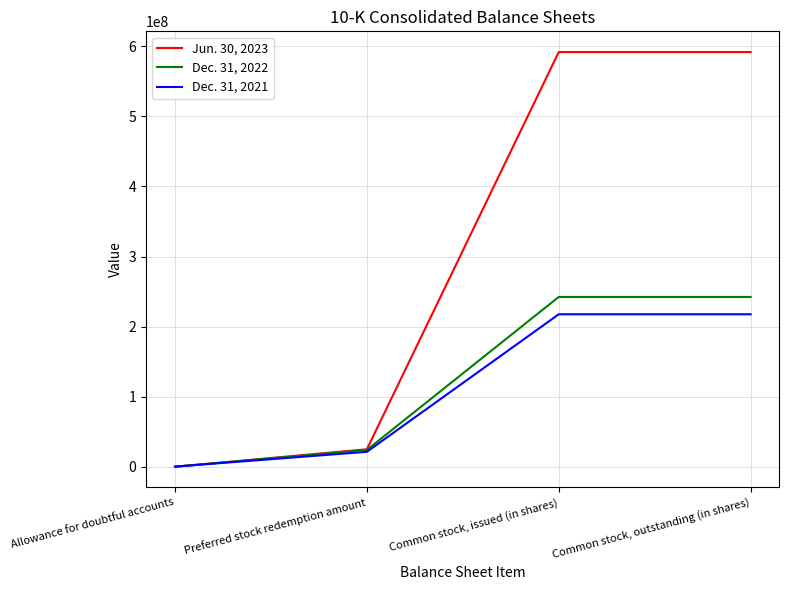

What is the lowest value of the Dec. 31, 2021 series?

206124